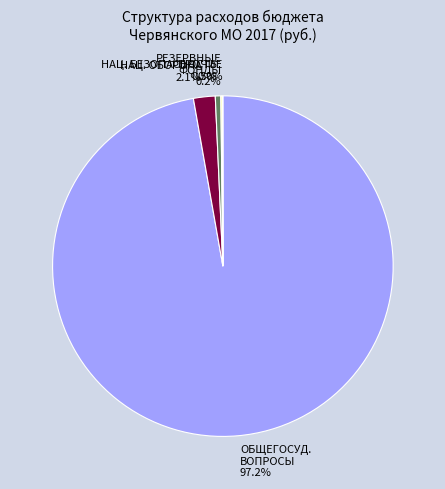

Is there a majority slice in this chart?

Yes